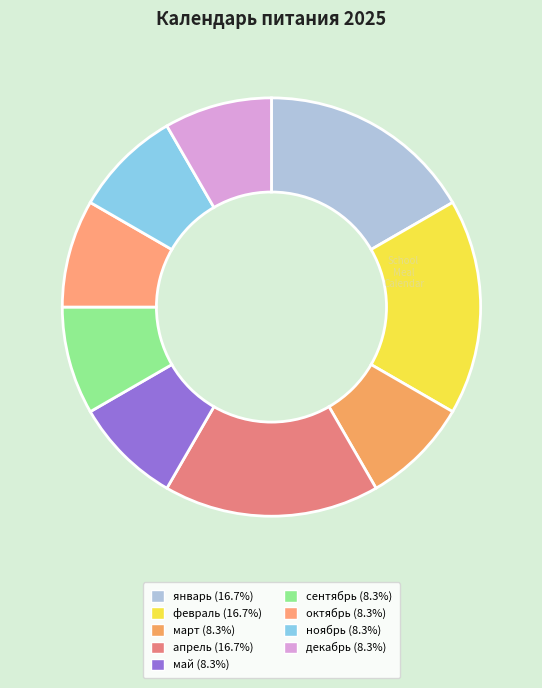

Is it true that декабрь is 8% of the pie?

True